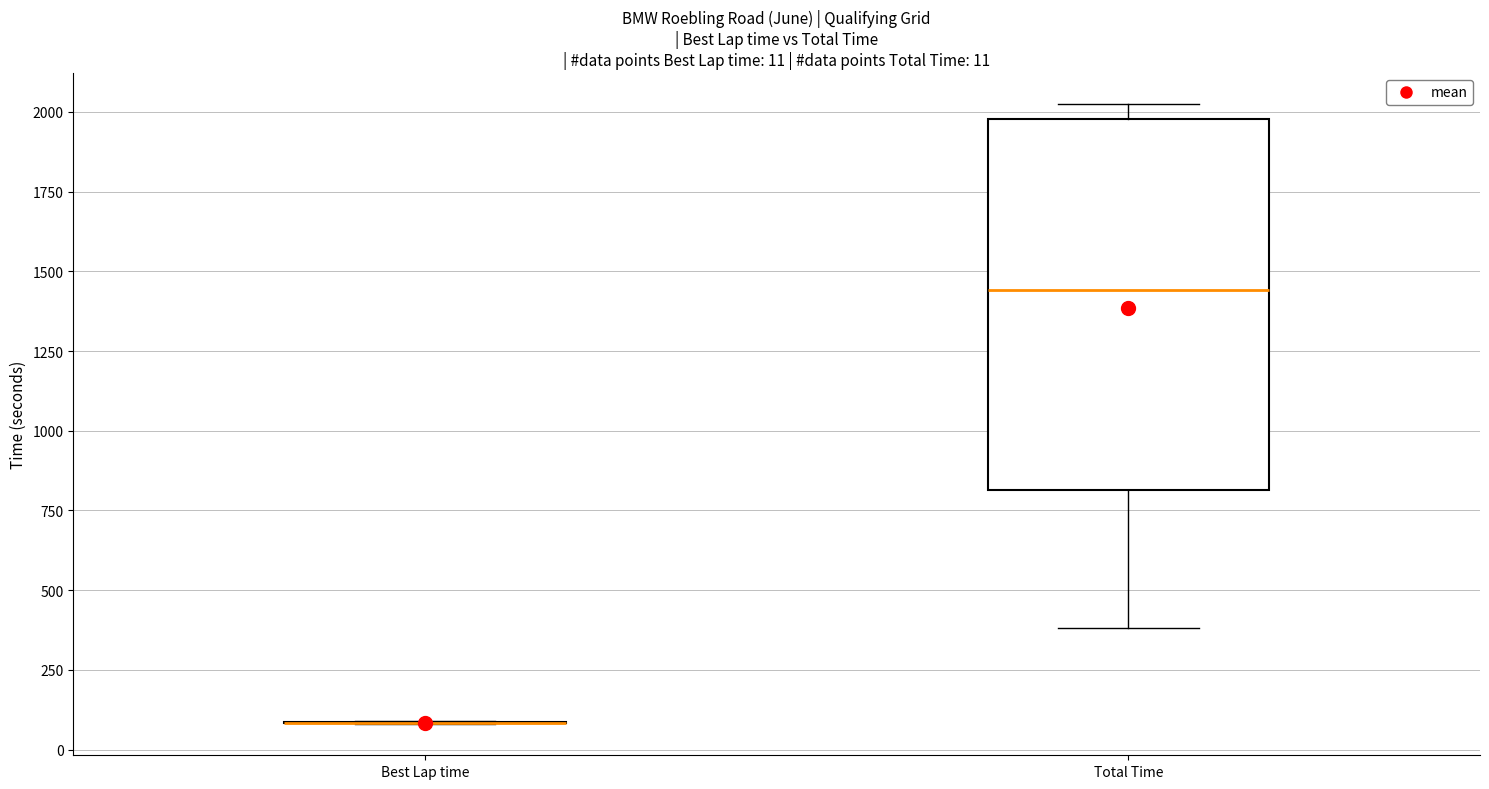

Which box is the tallest, from its lower edge to its upper edge?

Total Time